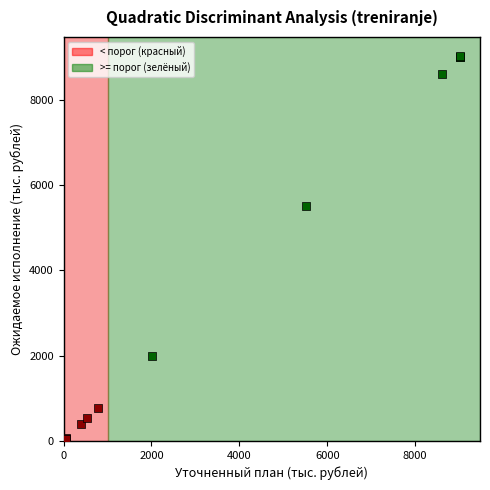

Which series reaches the maximum Y coordinate?

>= порог (зелёный)